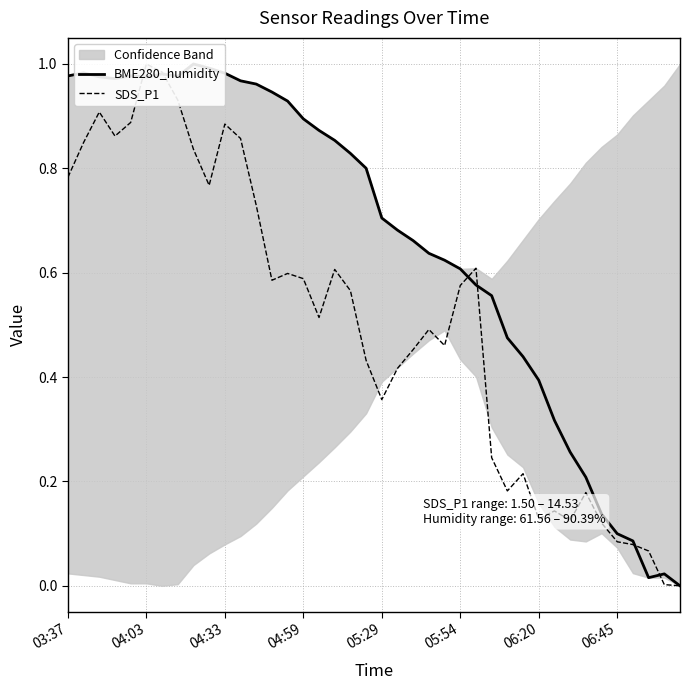

Reading left to right, list all the values displayed in this chart.

BME280_humidity: 1.0	1.0	1.0	1.0	1.0	1.0	1.0	1.0	1.0	1.0	1.0	1.0	1.0	0.9	0.9	0.9	0.9	0.9	0.8	0.8	0.7	0.7	0.7	0.6	0.6	0.6	0.6	0.6	0.5	0.4	0.4	0.3	0.3	0.2	0.1	0.1	0.1	0.0	0.0	0.0
SDS_P1: 0.8	0.8	0.9	0.9	0.9	1.0	1.0	0.9	0.8	0.8	0.9	0.9	0.7	0.6	0.6	0.6	0.5	0.6	0.6	0.4	0.4	0.4	0.5	0.5	0.5	0.6	0.6	0.2	0.2	0.2	0.1	0.1	0.1	0.2	0.1	0.1	0.1	0.1	0.0	0.0